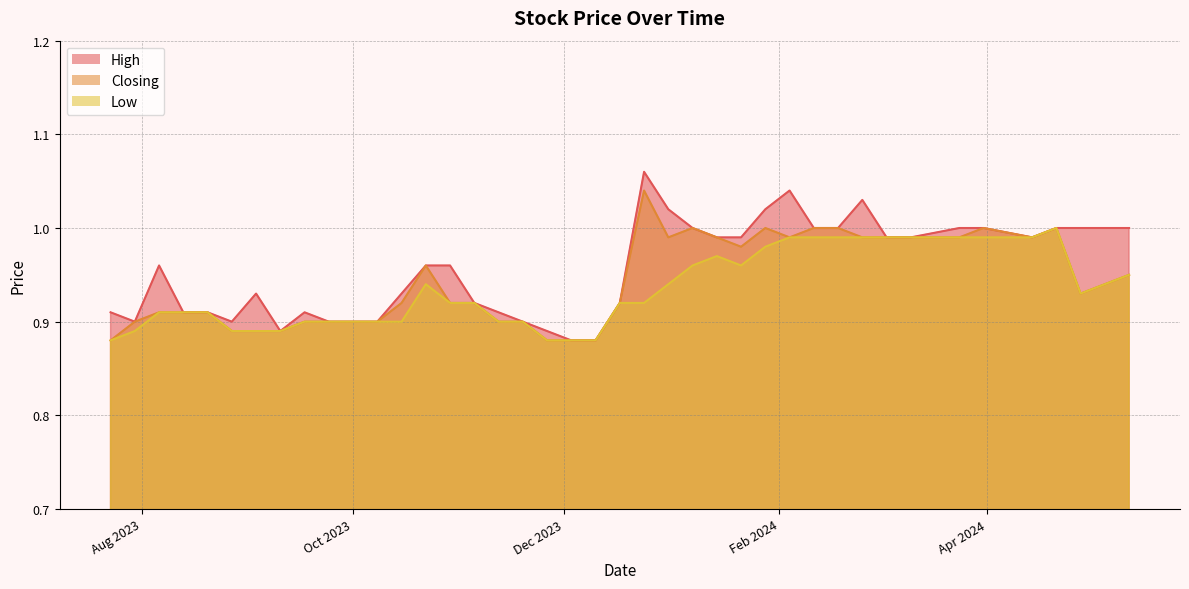

Between 03/03/2024 and 04/02/2024, which is larger?

04/02/2024